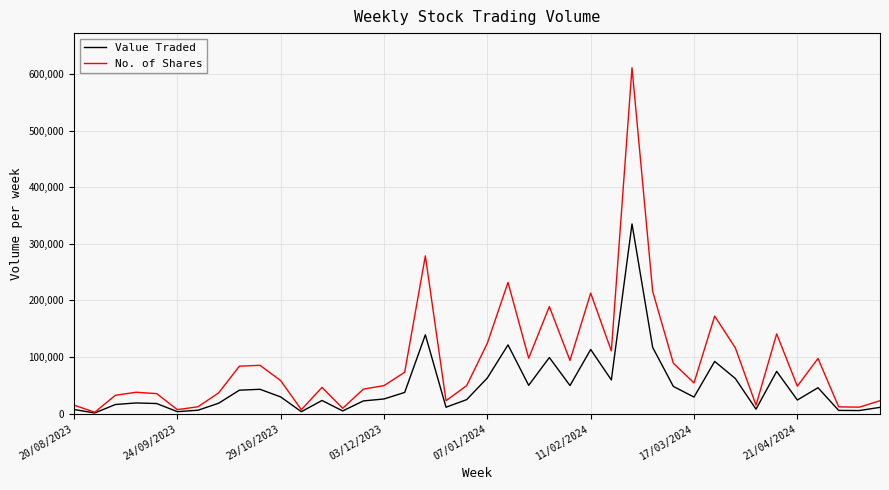

In No. of Shares, how many points are lower than both neighbors (excluding endpoints)?

12